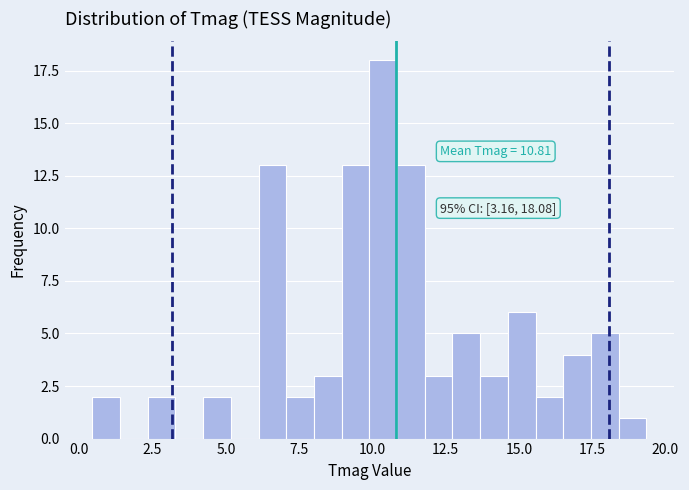

Read against the x-axis, roughly where is the centre of the tallest bar?

10.5